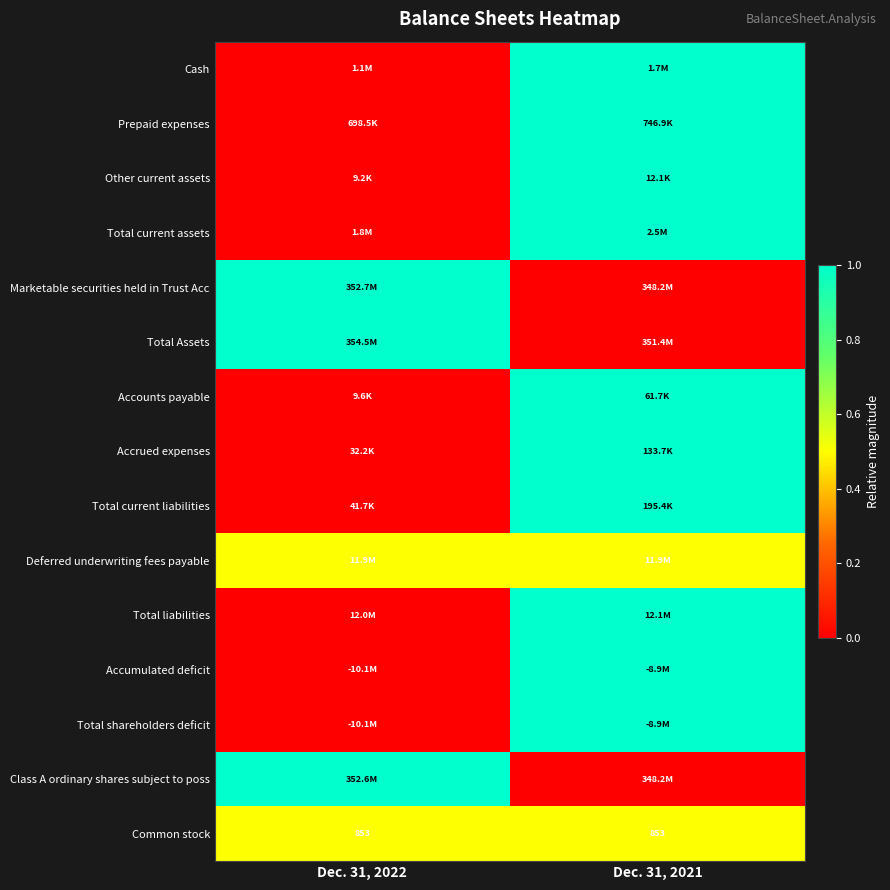

What is the approximate value of Common stock at Dec. 31, 2022?

853.0